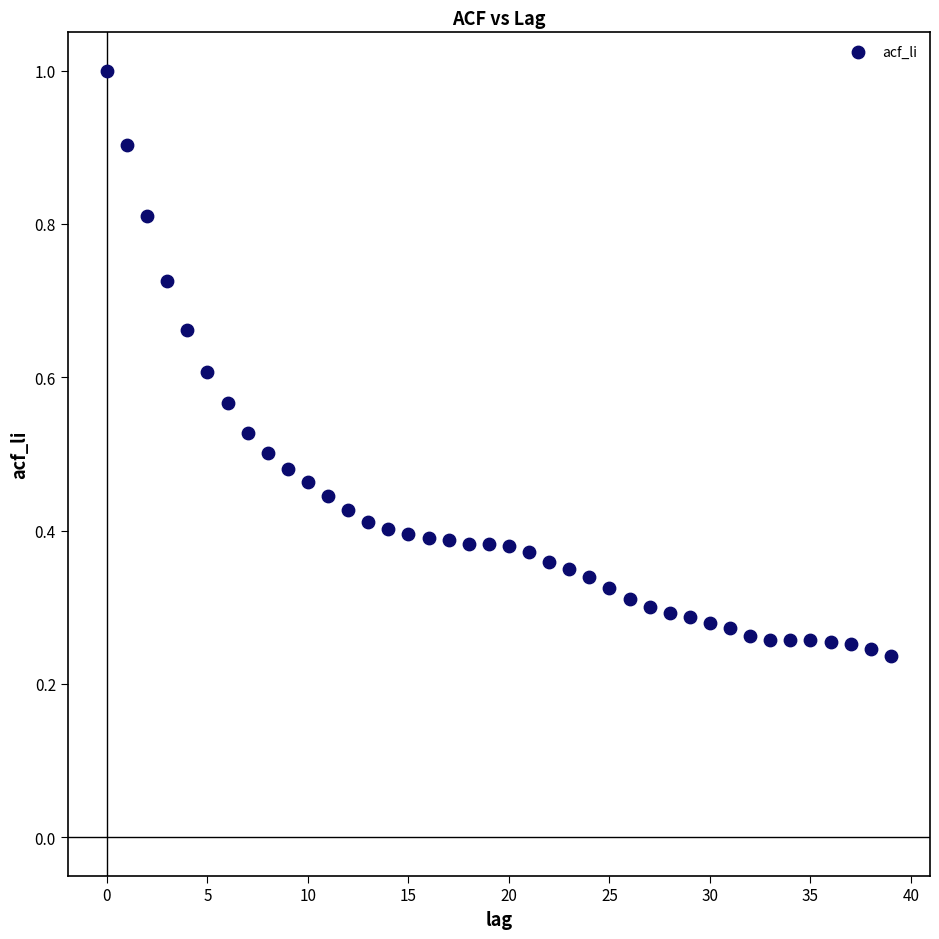

What is the range of Y values (max minus min)?

0.8